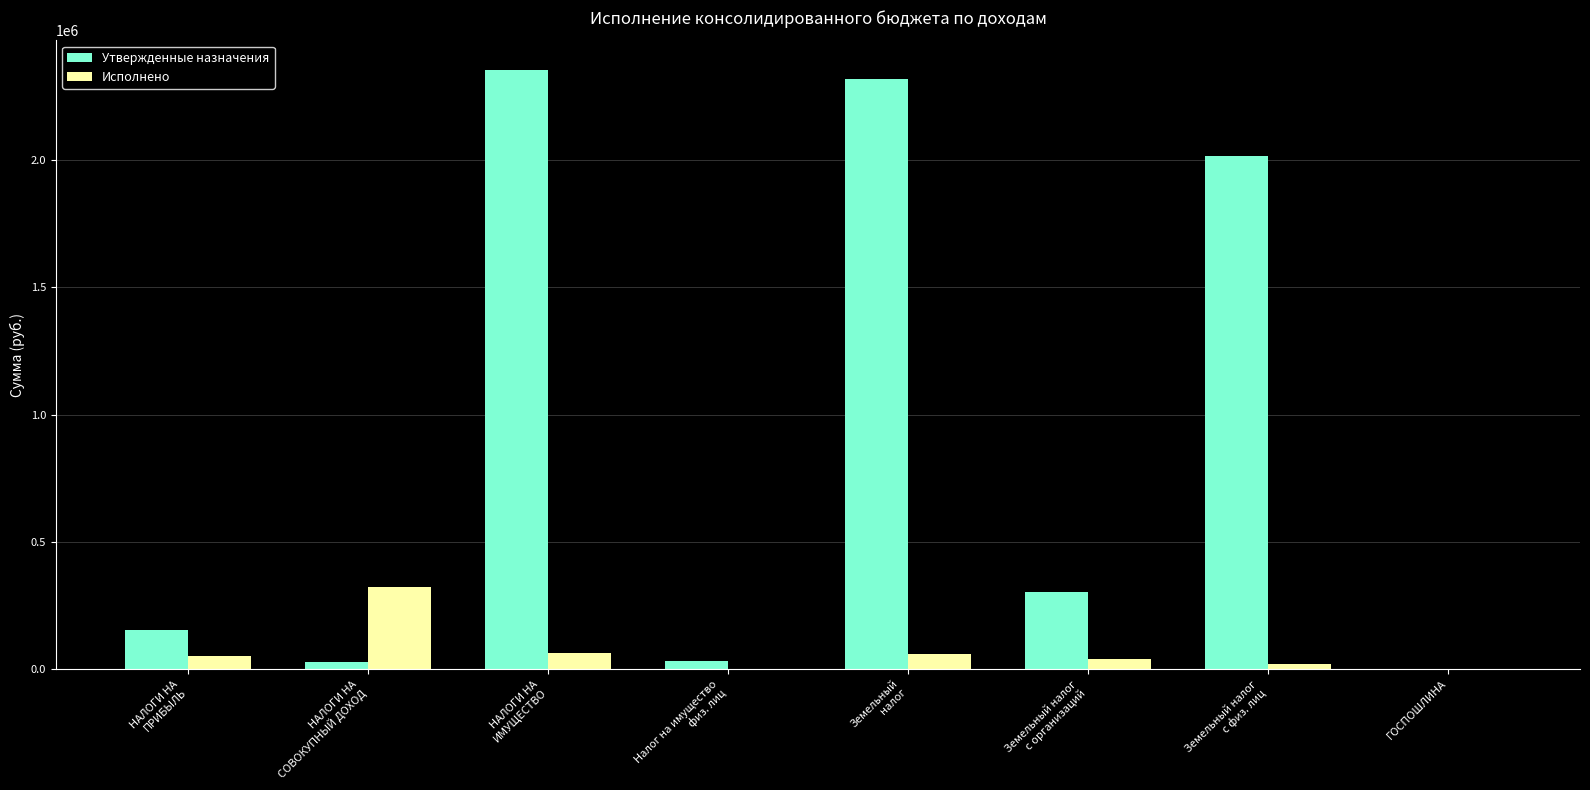

What is the average value of the Утвержденные назначения series?

901287.5